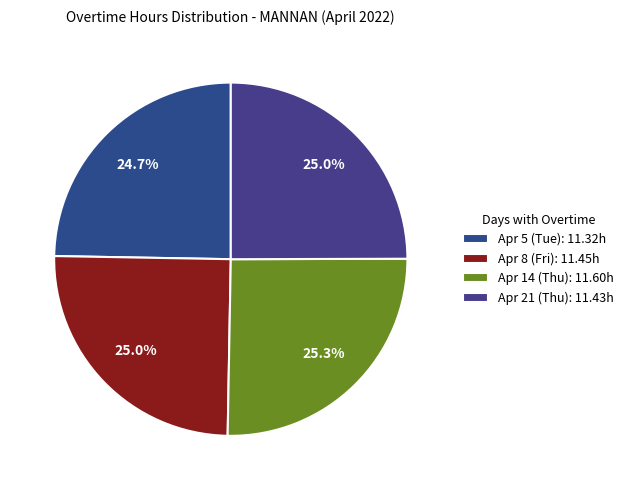

To the nearest percent, what is the difference between the largest and smallest slice percentages?

1%